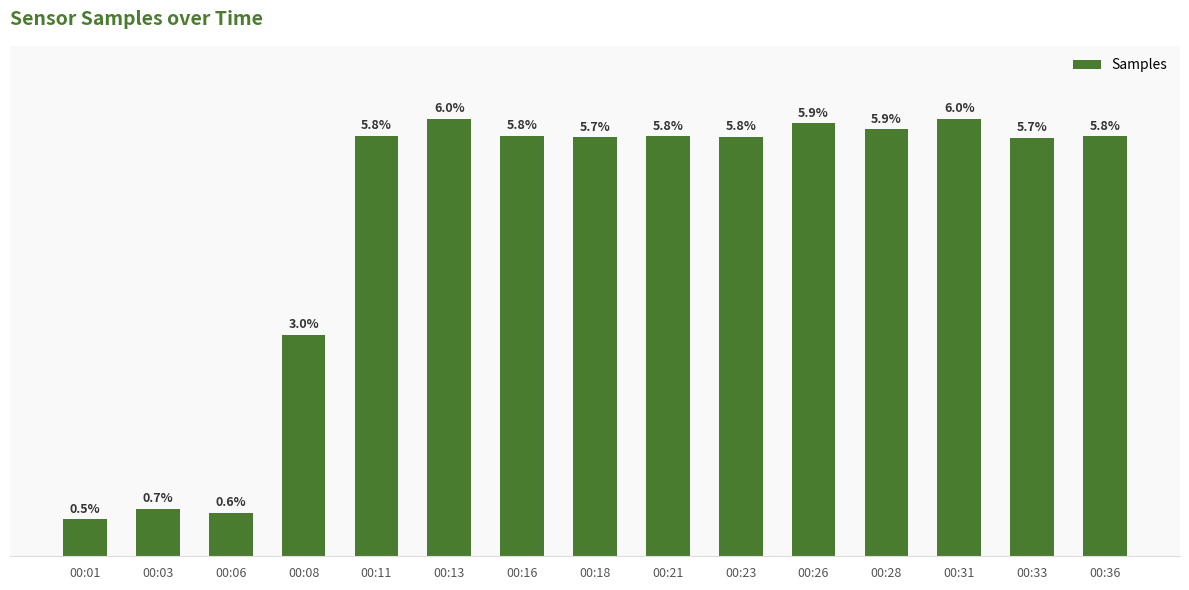

At which label is the value closest to 3?

00:08